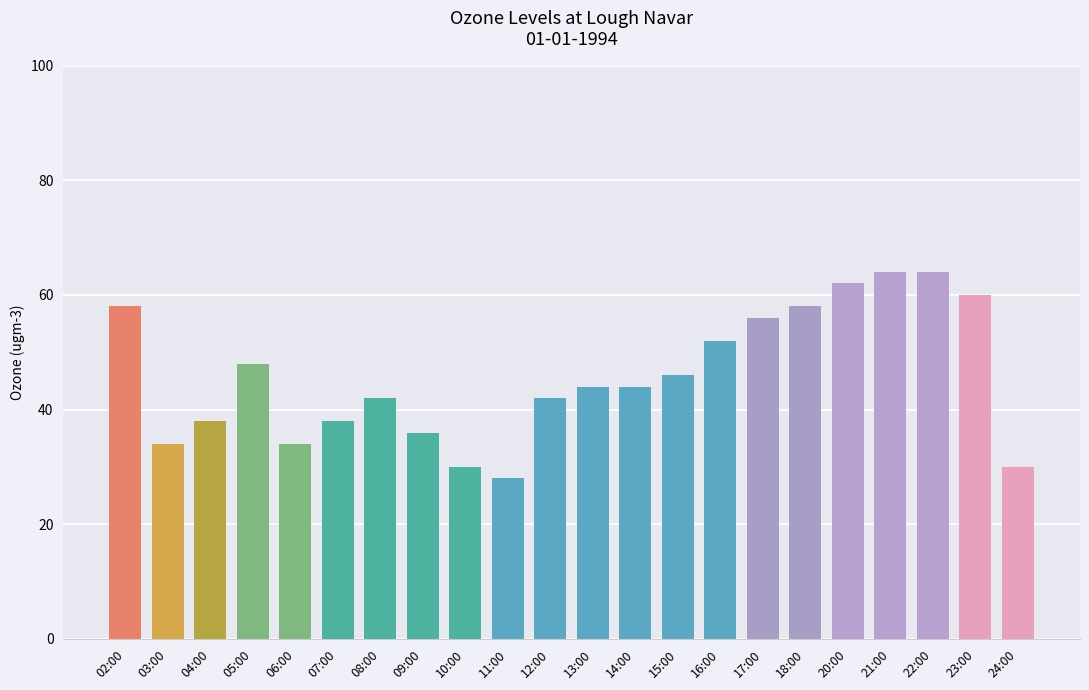

What is the difference between the maximum and second lowest values?

34